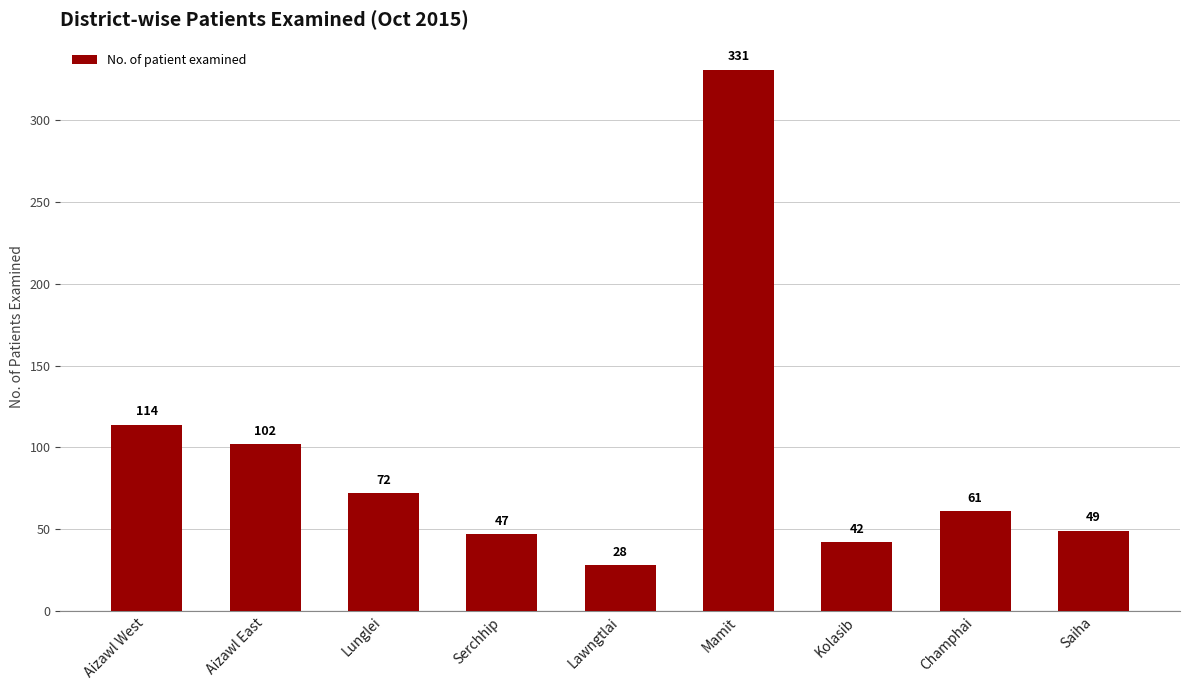

How many series are shown in this chart?

1